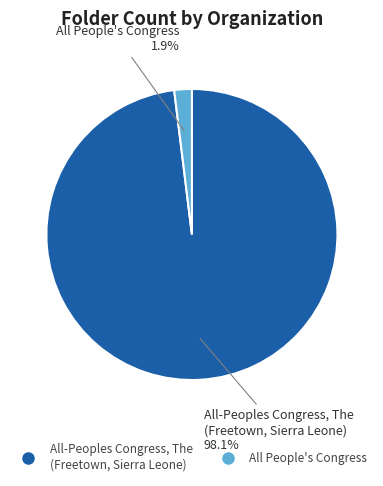

Which slice represents more than half of the pie?

All-Peoples Congress, The (Freetown, Sierra Leone)